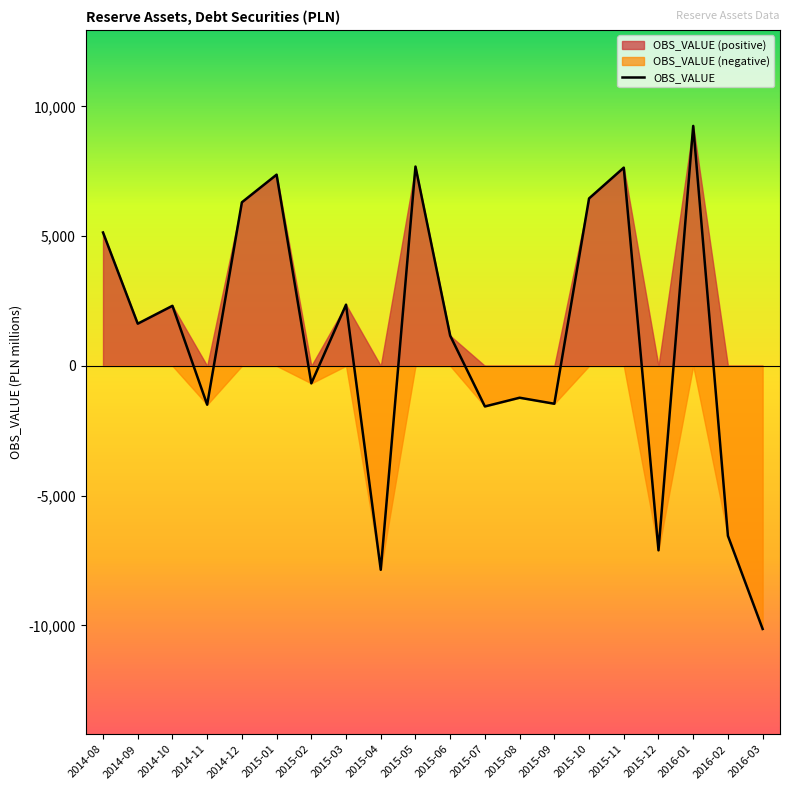

At which category does the chart reach its peak across all series?

2016-01